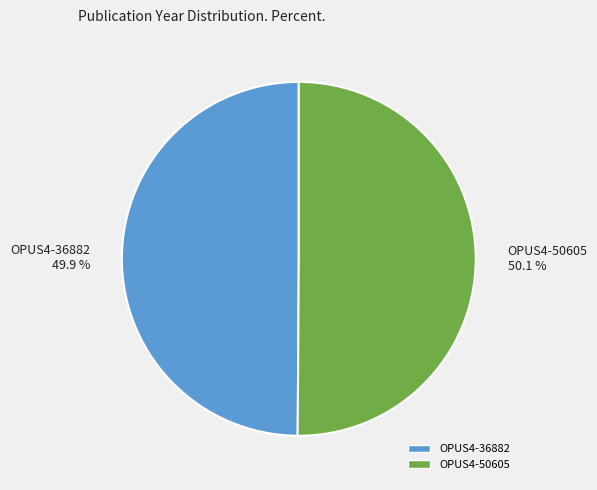

How many segments does this pie chart have?

2